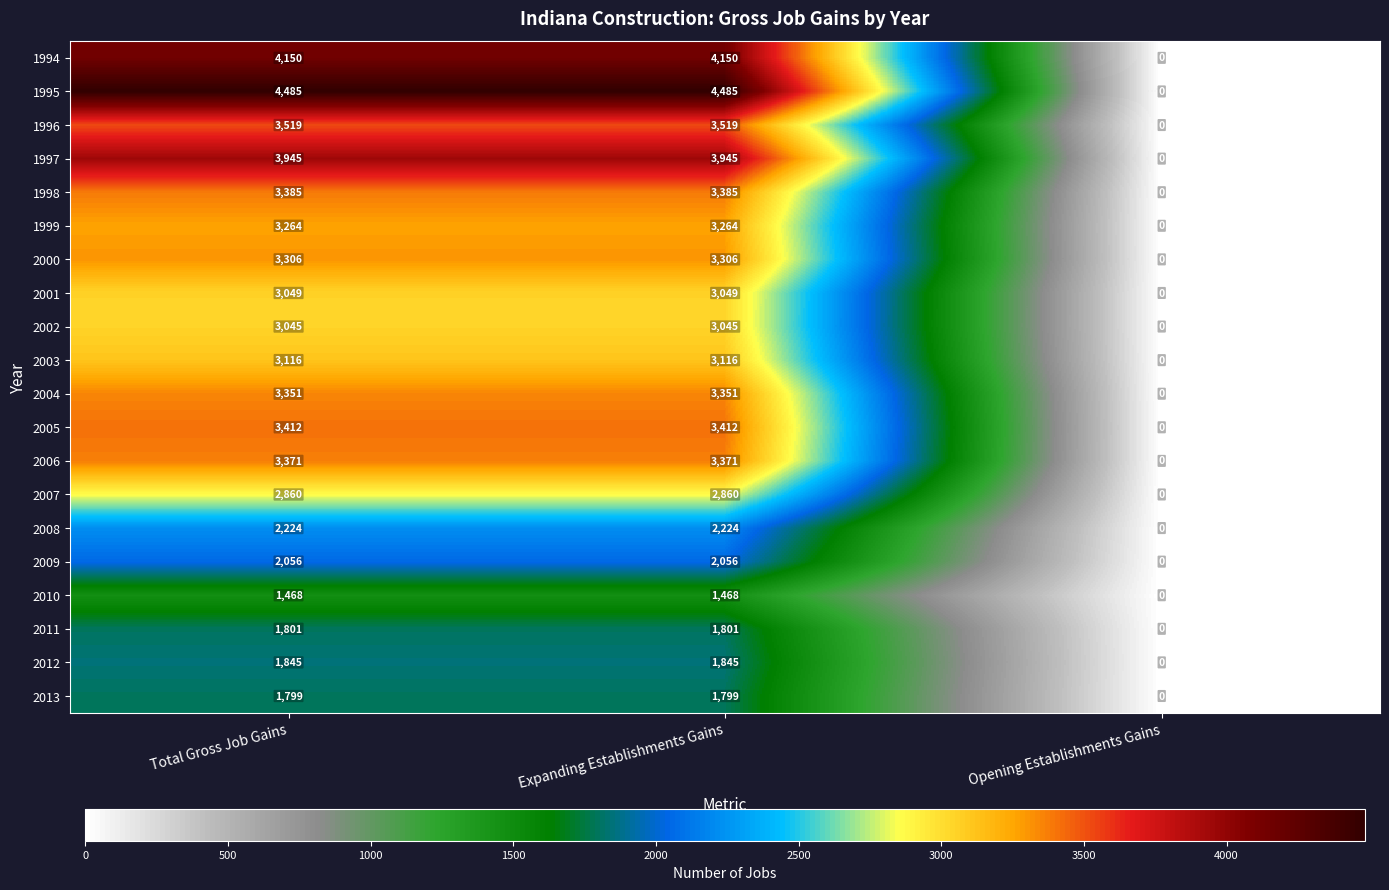

Rank the series by their maximum value, from highest to lowest.

1995, 1994, 1997, 1996, 2005, 1998, 2006, 2004, 2000, 1999, 2003, 2001, 2002, 2007, 2008, 2009, 2012, 2011, 2013, 2010